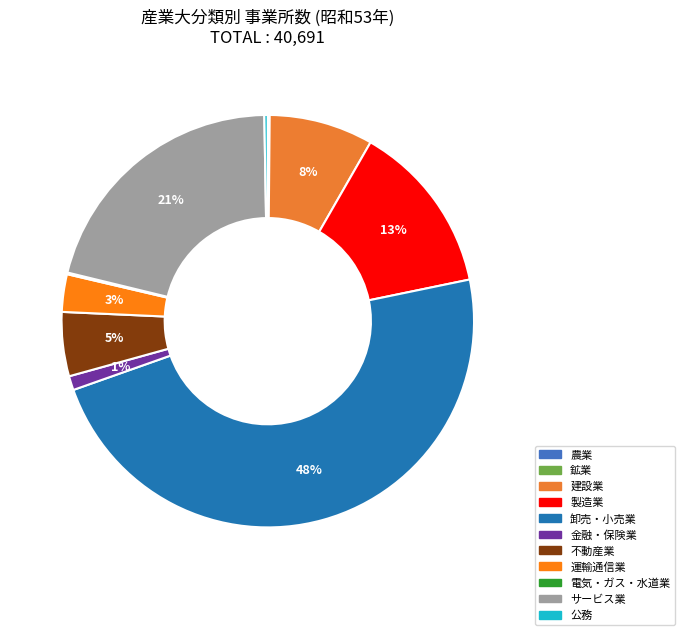

Rank the categories by value from highest to lowest.

卸売・小売業, サービス業, 製造業, 建設業, 不動産業, 運輸通信業, 金融・保険業, 公務, 農業, 電気・ガス・水道業, 鉱業